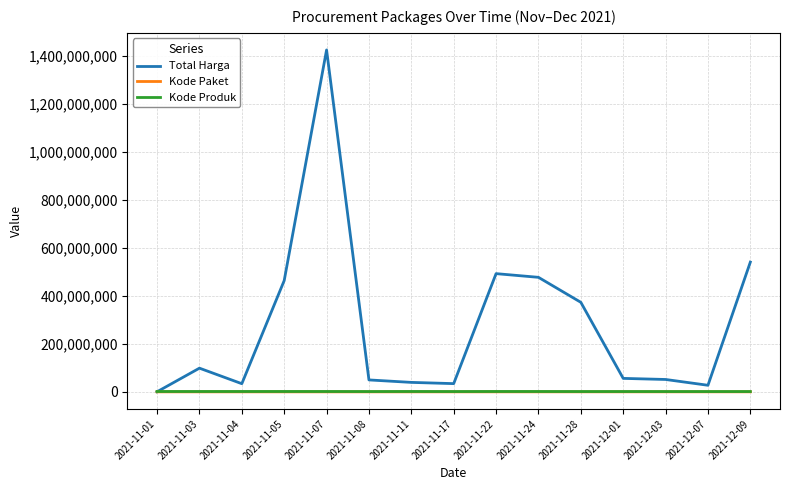

Read the Kode Paket value at 2021-11-17.

40112